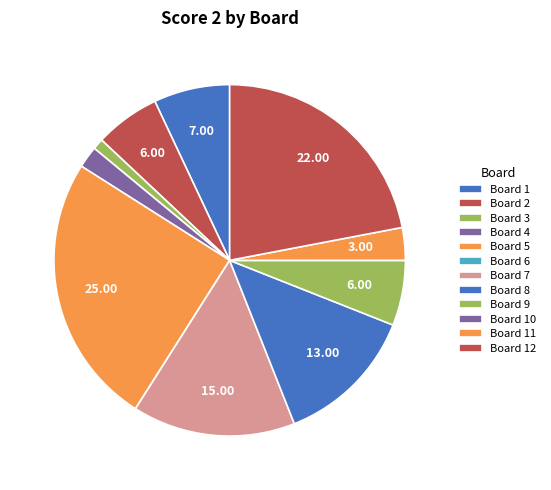

Count the number of slices in the pie.

12